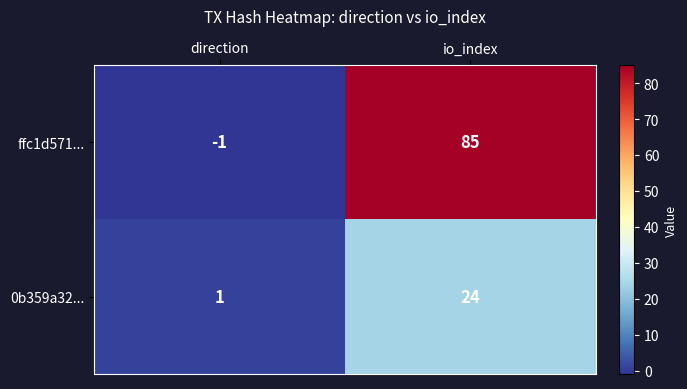

What is the greatest value displayed?

85